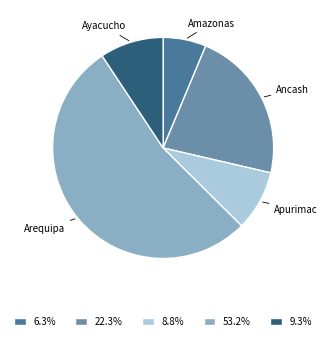

Does any single category account for the majority?

Yes